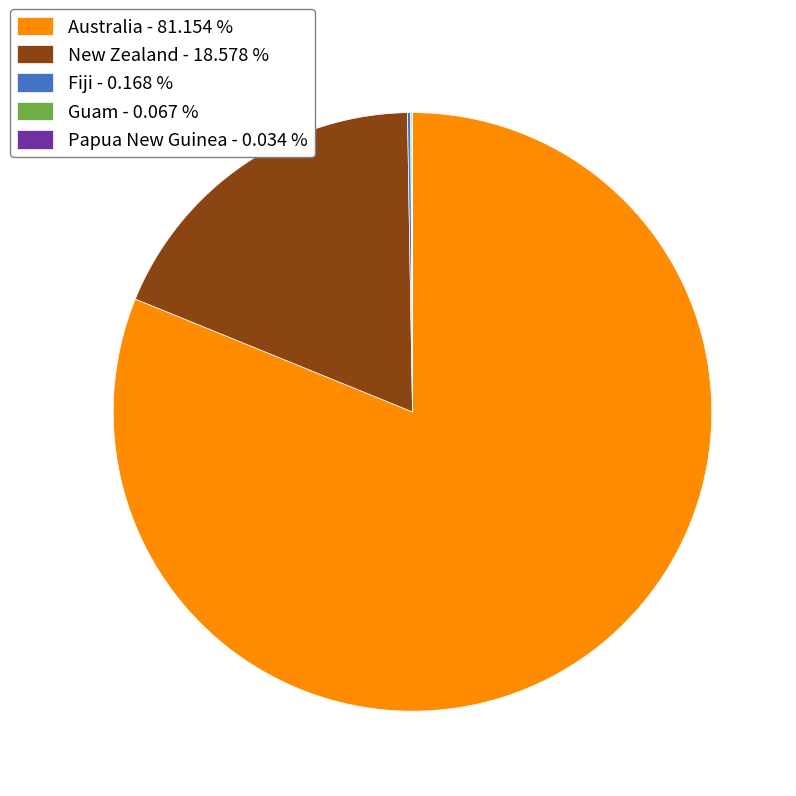

Is there a majority slice in this chart?

Yes